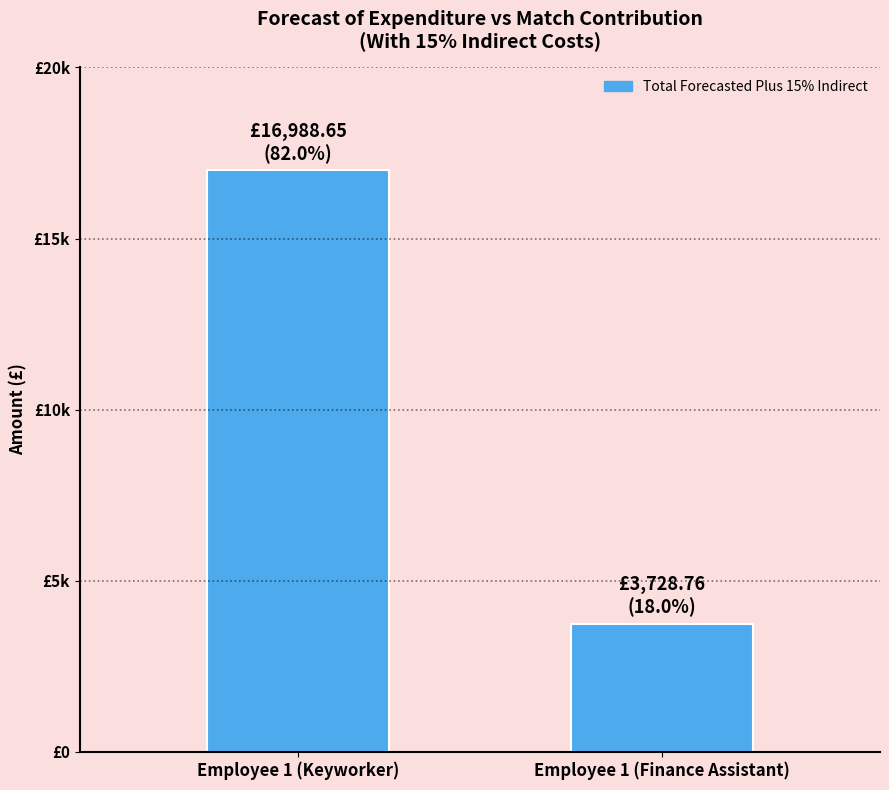

The value at Employee 1 (Keyworker) is 16988.7. True or false?

True